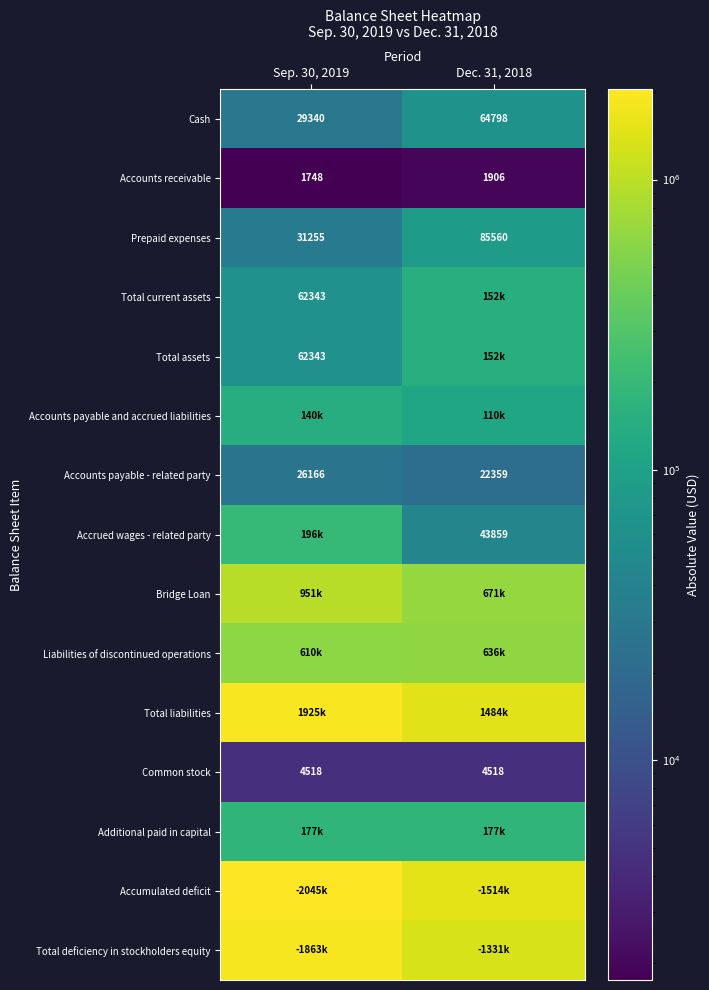

What is the difference between the maximum and minimum values in the Accounts receivable series?

158